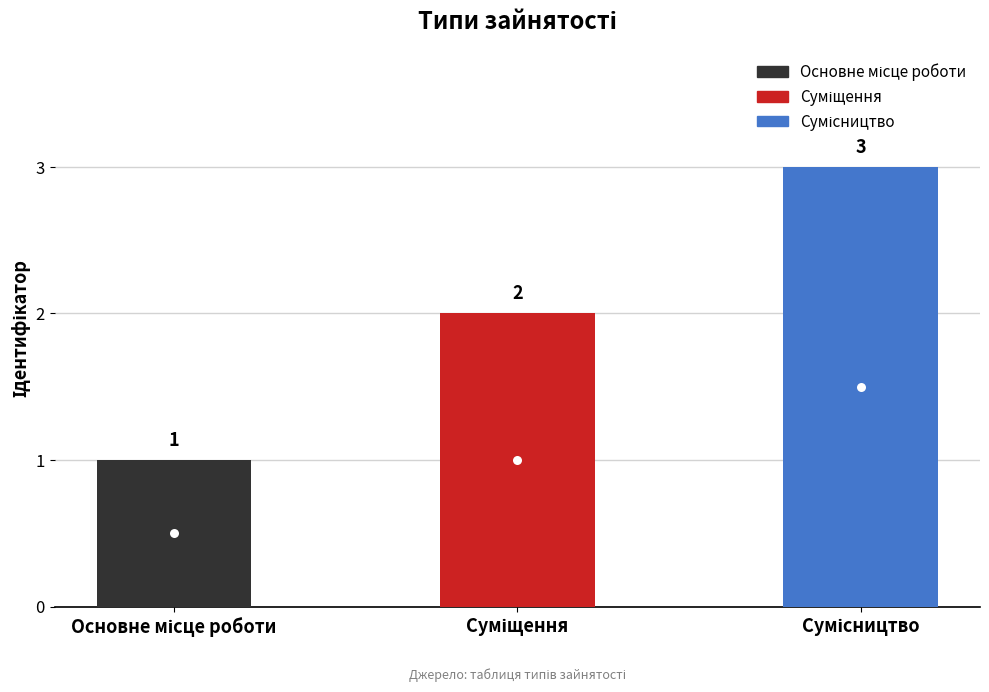

How many data points are less than 2?

1